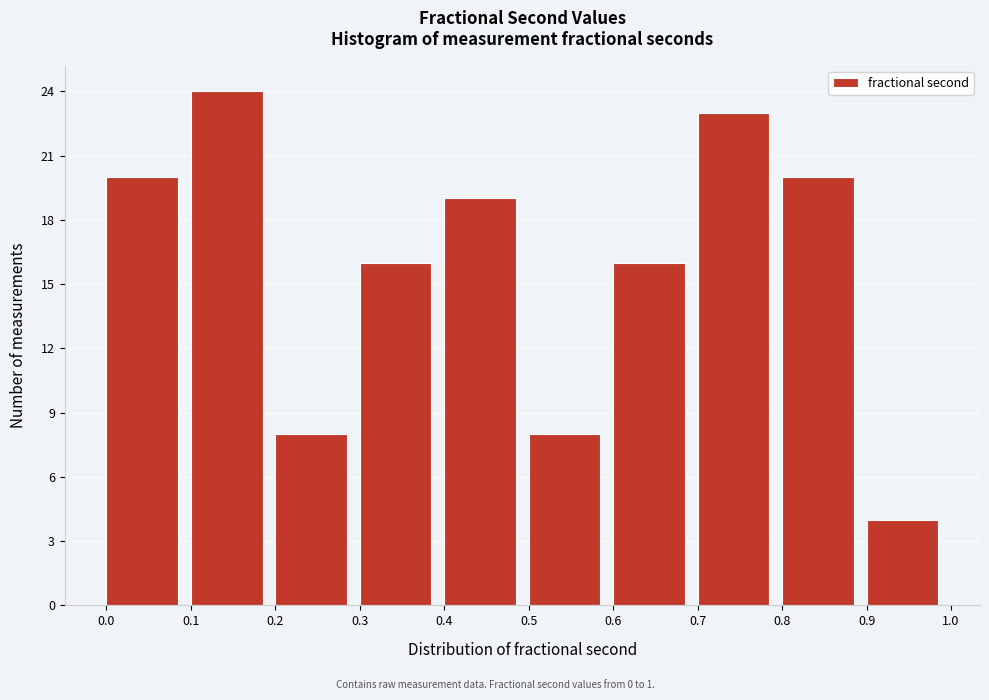

Reading left to right, list every bar in this chart as the range it spans on the x-axis followed by its height. The values are not printed on the chart, so give them approximately, as read against the axis.

0.0 to 0.1: 20
0.1 to 0.2: 24
0.2 to 0.3: 8
0.3 to 0.4: 16
0.4 to 0.5: 19
0.5 to 0.6: 8
0.6 to 0.7: 16
0.7 to 0.8: 23
0.8 to 0.9: 20
0.9 to 1.0: 4